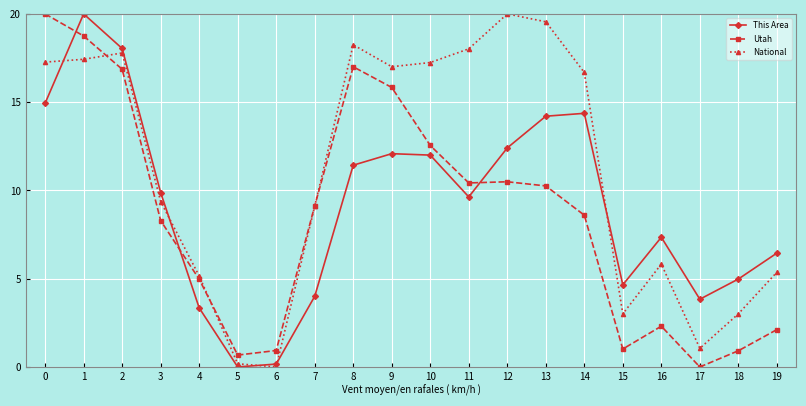

What is the difference between the highest and lowest values at 15?

3.6